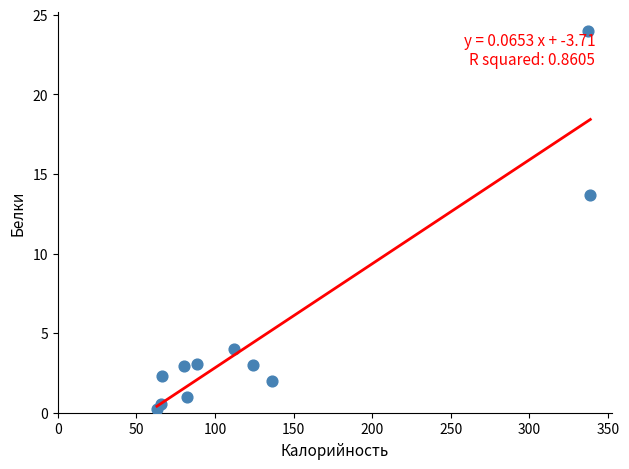

What is the average X value?

135.8